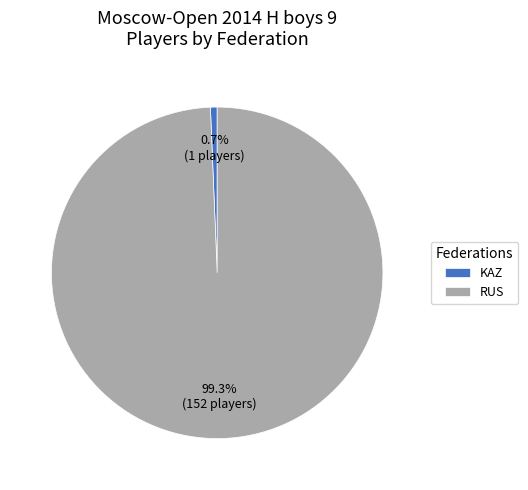

Combined, what portion of the pie is RUS and KAZ?

100.0%